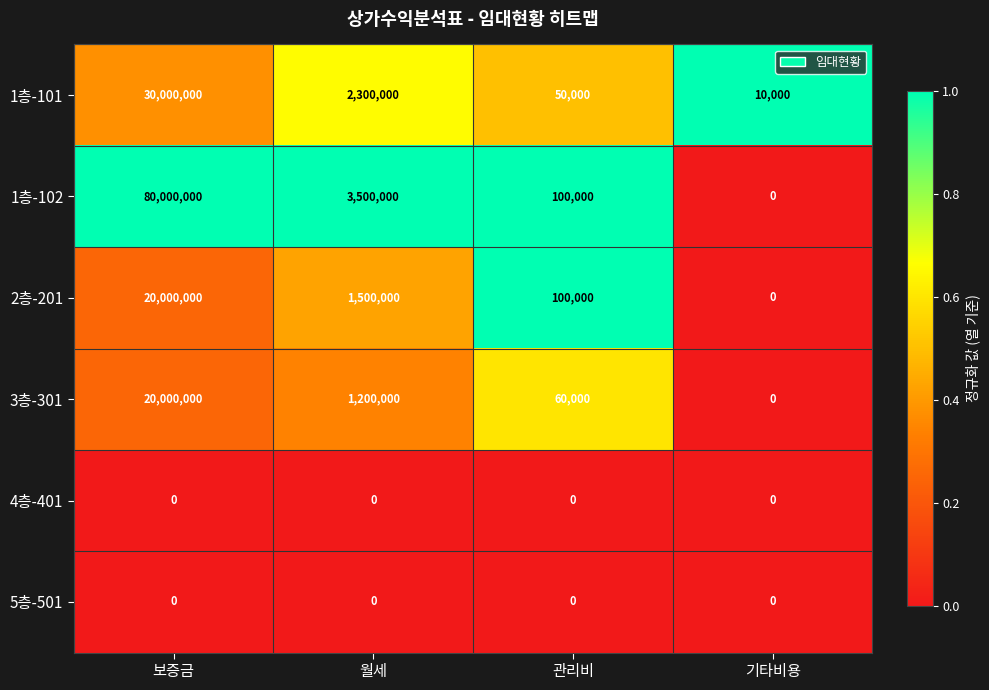

What is the maximum value shown in the chart?

80000000